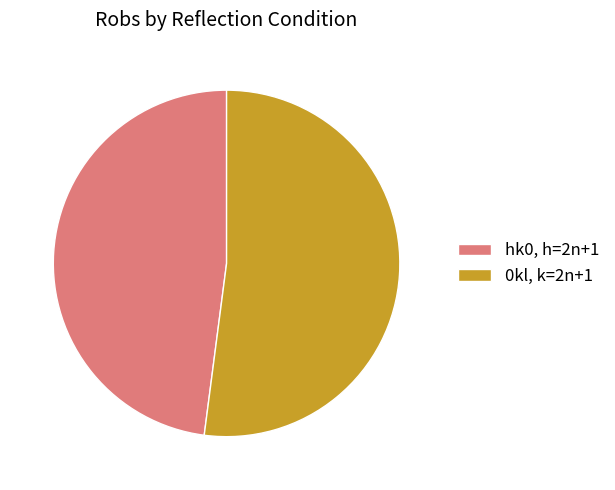

Count the number of slices in the pie.

2